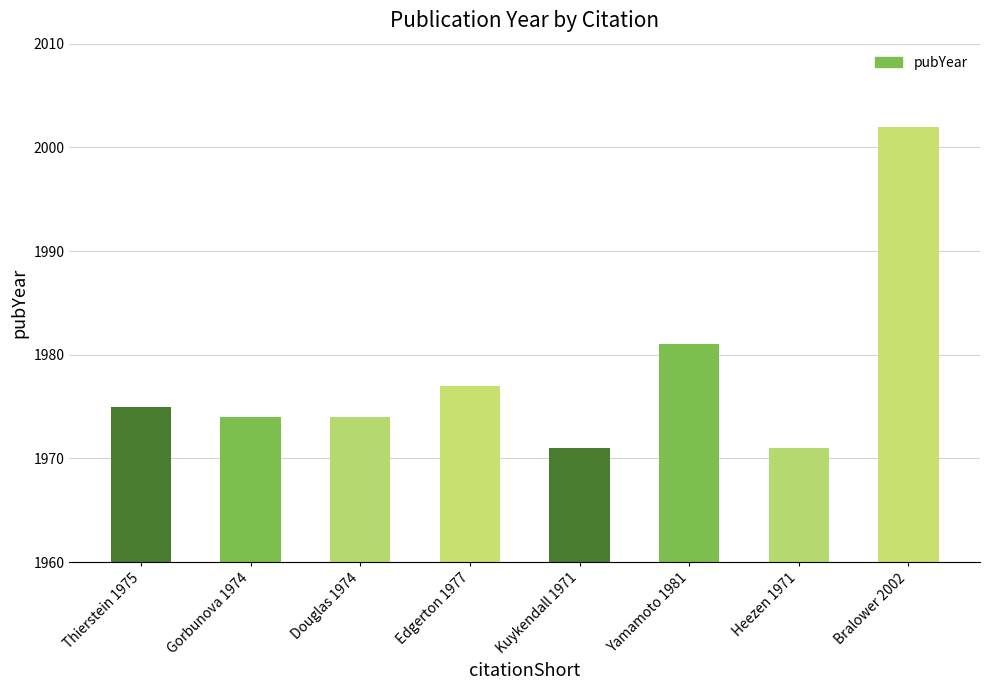

Is it true that the value at Douglas 1974 is 1974?

True